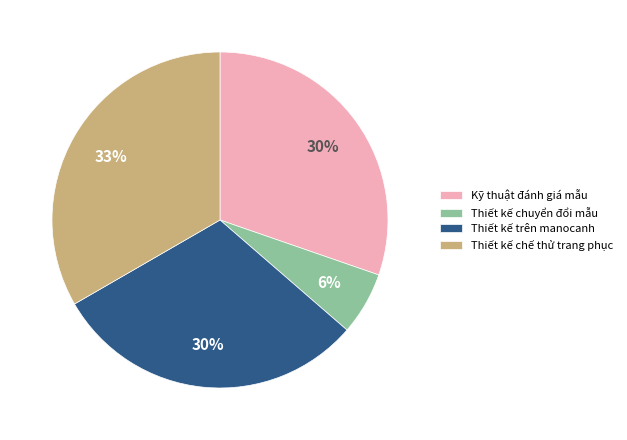

The Thiết kế trên manocanh slice represents 44% of the pie. True or false?

False